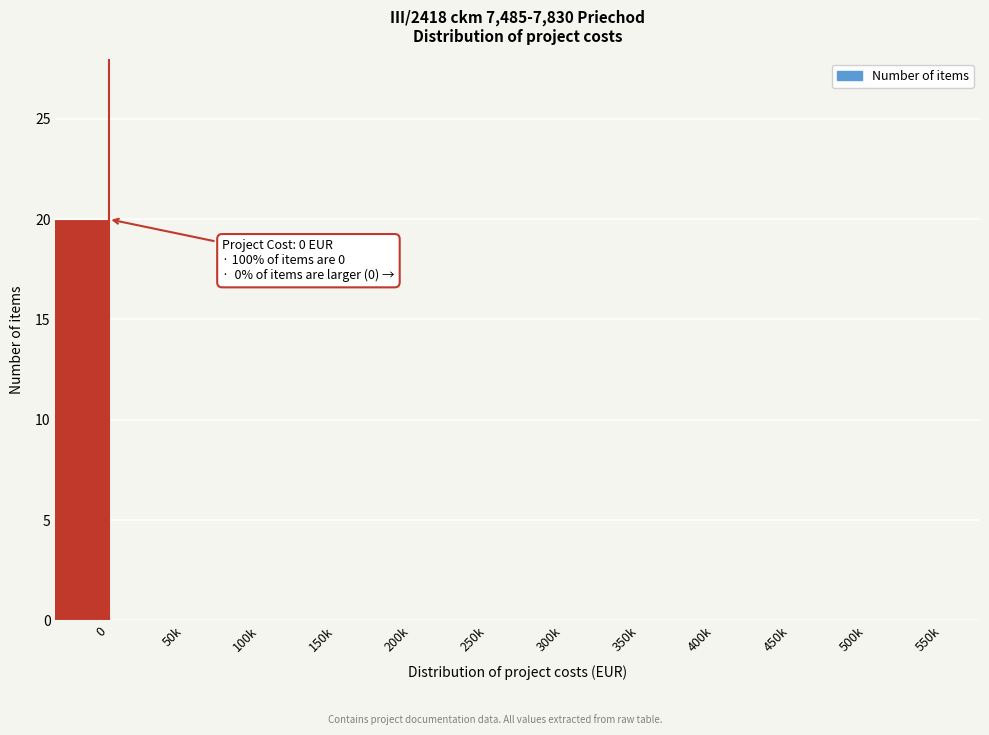

Reading left to right, list all the values displayed in this chart.

0=20	50k=0	100k=0	150k=0	200k=0	250k=0	300k=0	350k=0	400k=0	450k=0	500k=0	550k=0